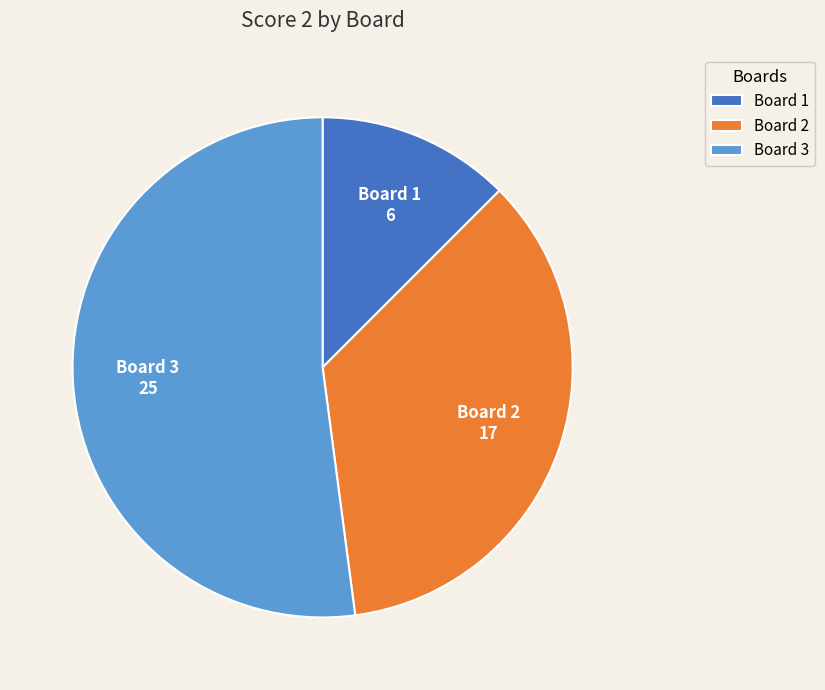

How many segments does this pie chart have?

3